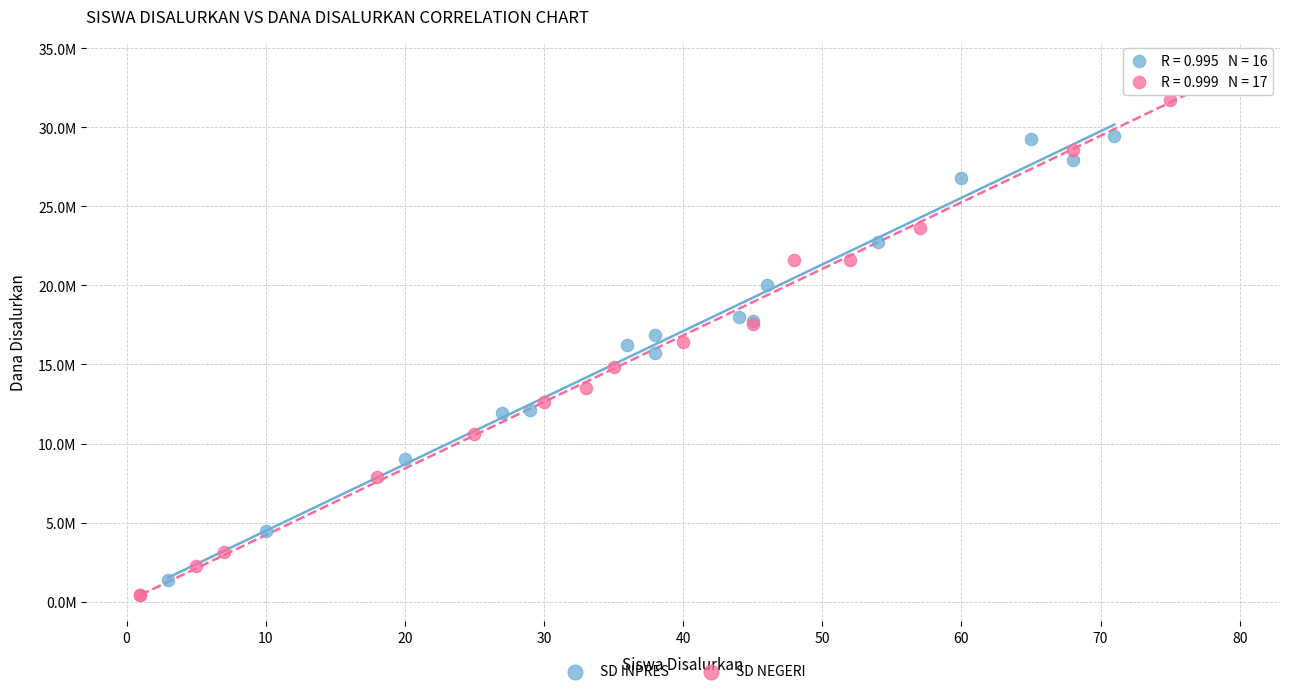

What are all the series names shown in the legend?

SD INPRES, SD NEGERI